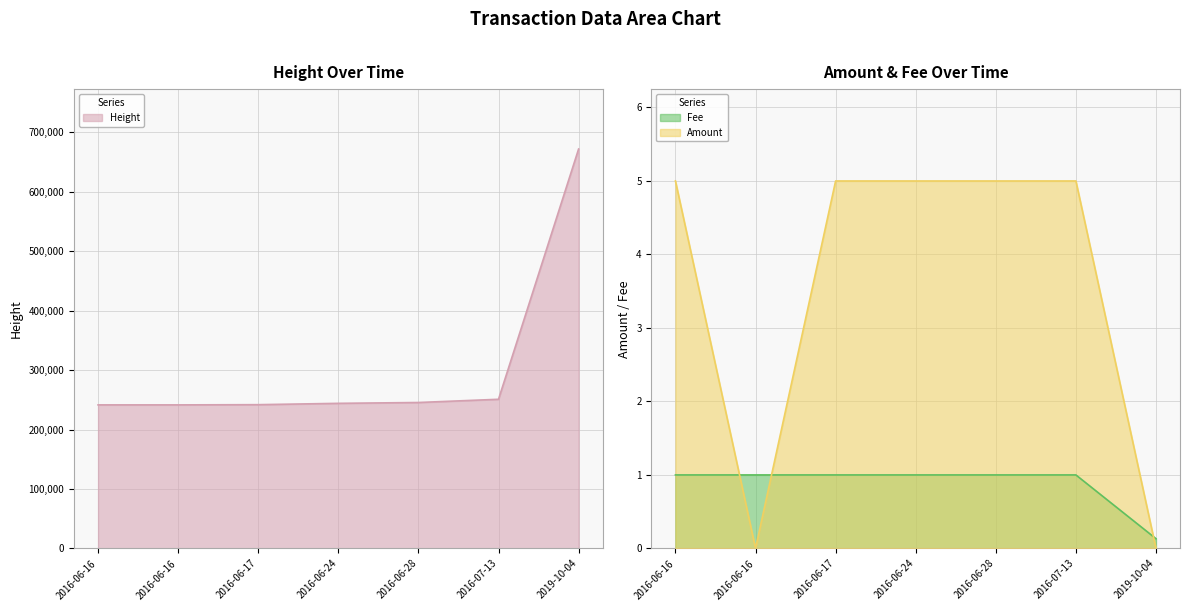

Rank the series by their maximum value, from lowest to highest.

Fee, Amount, Height